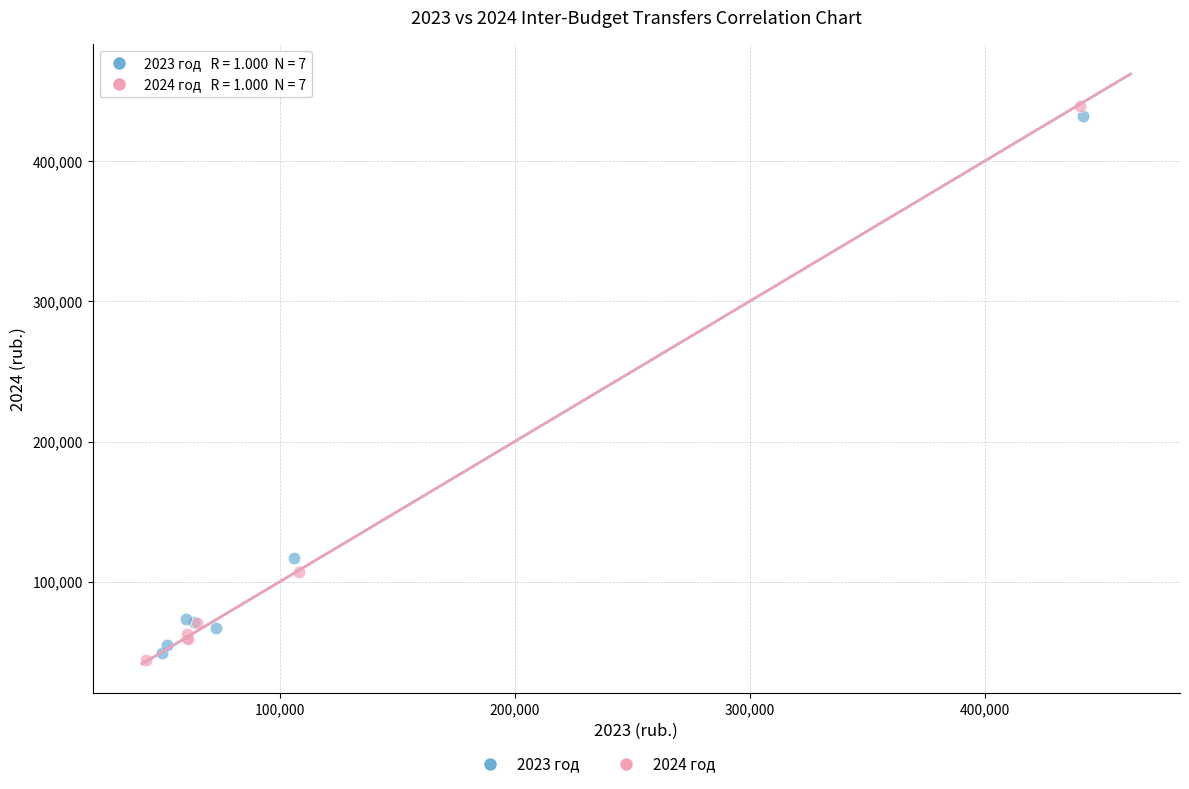

Which series has the largest Y range (max minus min)?

2024 год